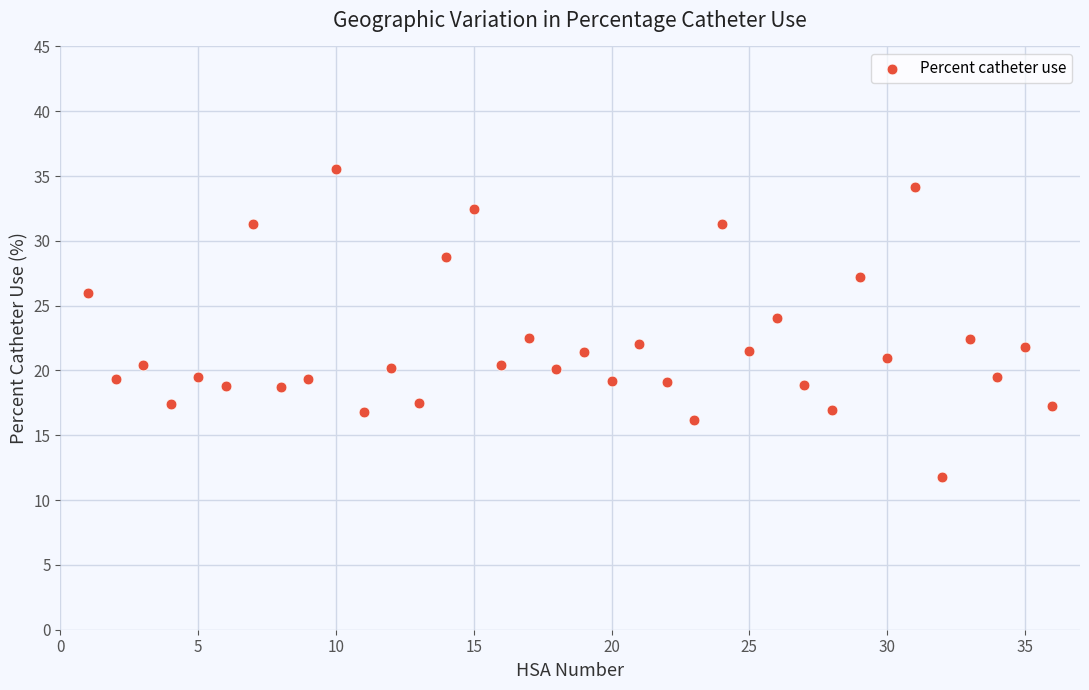

What is the range of X values (max minus min)?

35.0